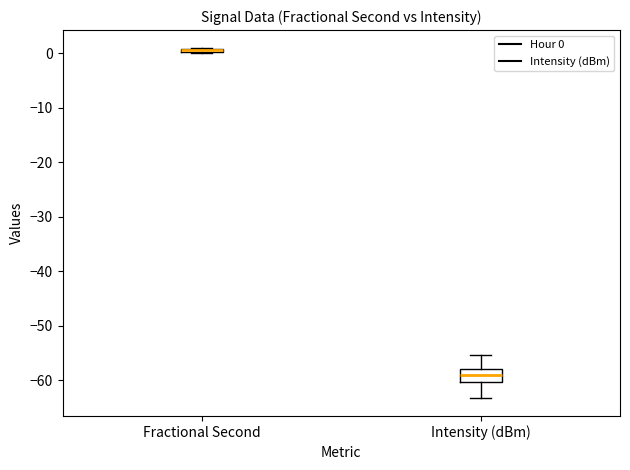

Where is the lower edge of the box for Fractional Second on the y-axis? The values are not printed on the chart, so give them approximately, as read against the axis.

0